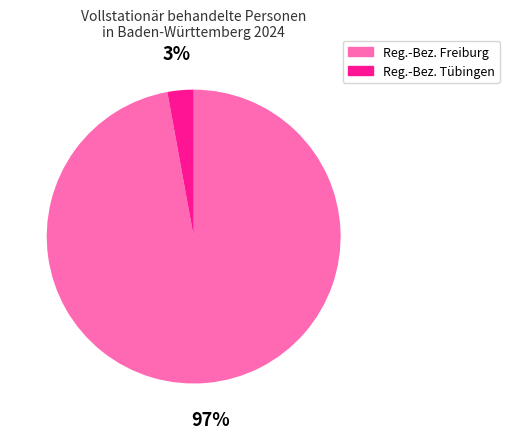

What percentage is the Reg.-Bez. Tübingen slice, to the nearest percent?

3%